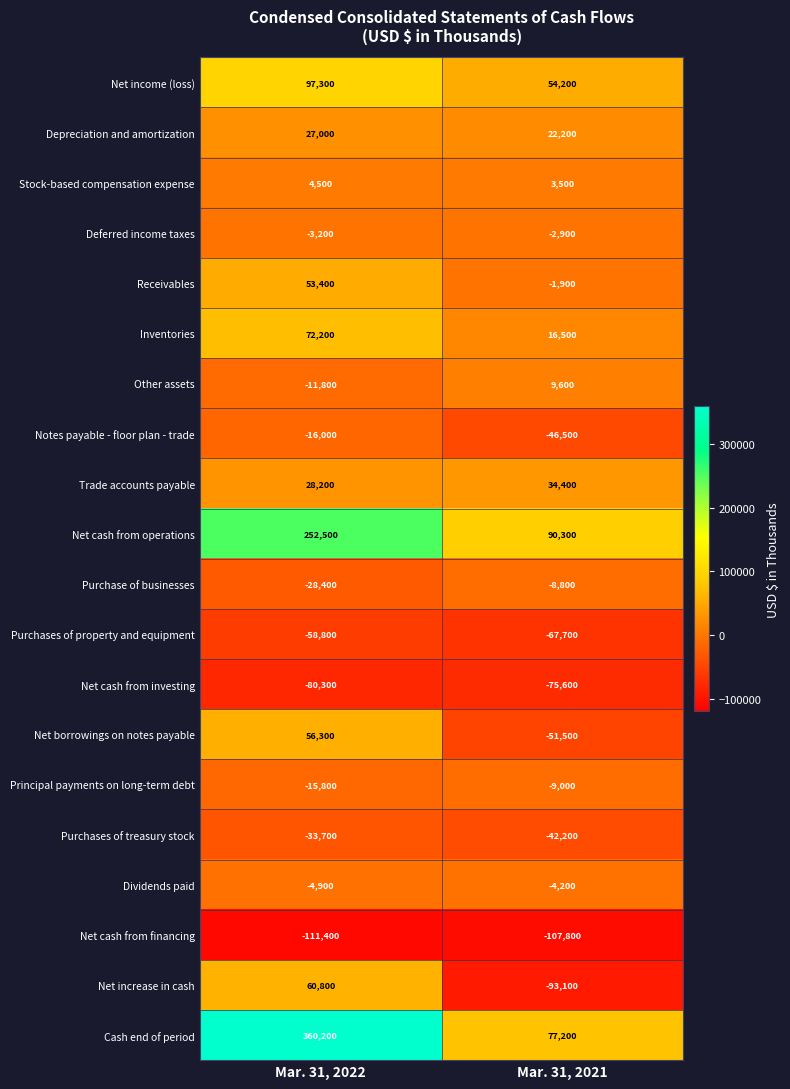

Between Mar. 31, 2022 and Mar. 31, 2021, which series saw the biggest shift?

Cash end of period